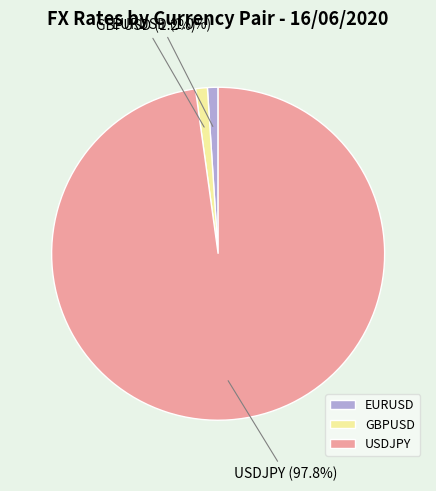

Combined, what portion of the pie is GBPUSD and EURUSD?

2.2%